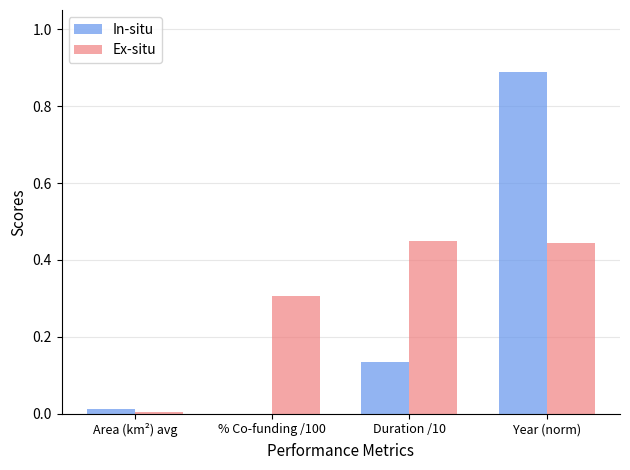

At which category is the sum across all series the highest?

Year (norm)